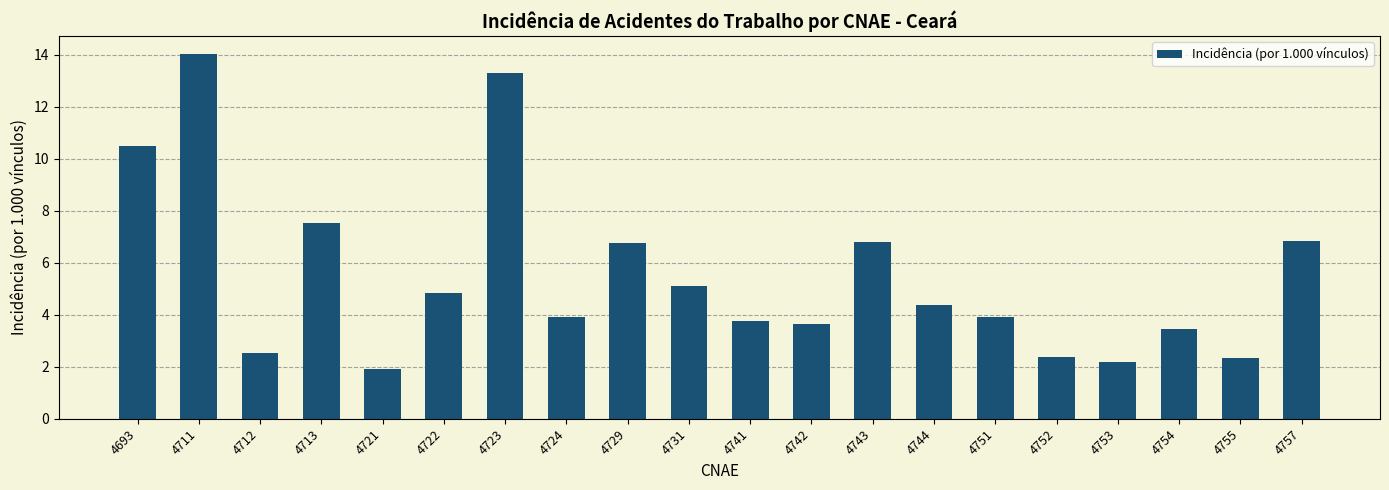

Which label corresponds to the smallest value in the chart?

4721